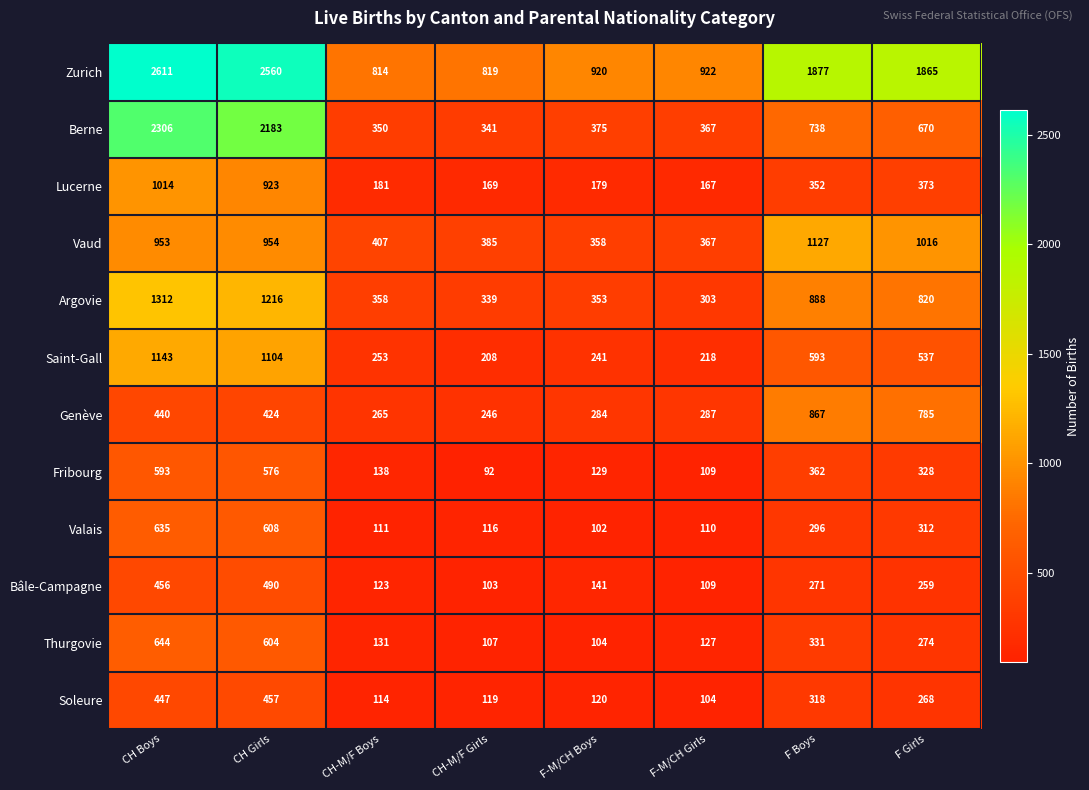

At how many categories does at least one series exceed 362?

8